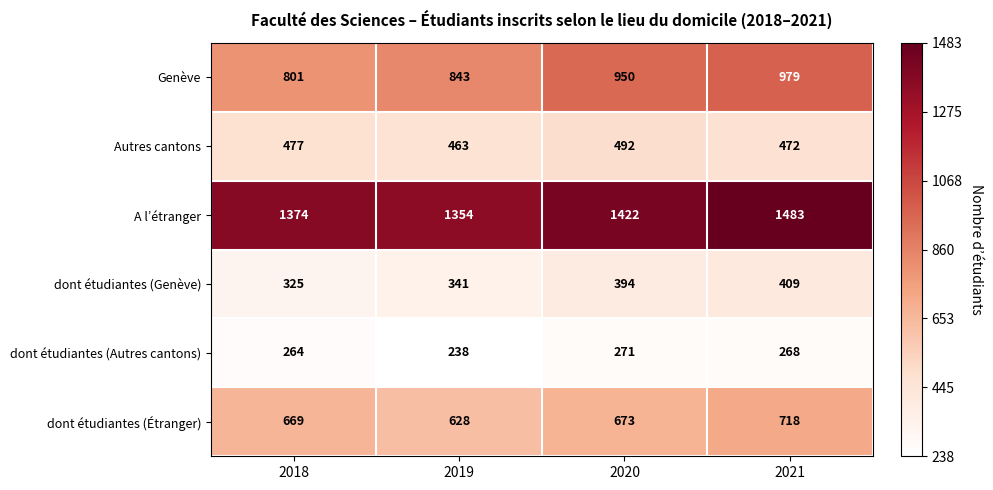

What is the difference between the dont étudiantes (Genève) values at 2020 and 2021?

15